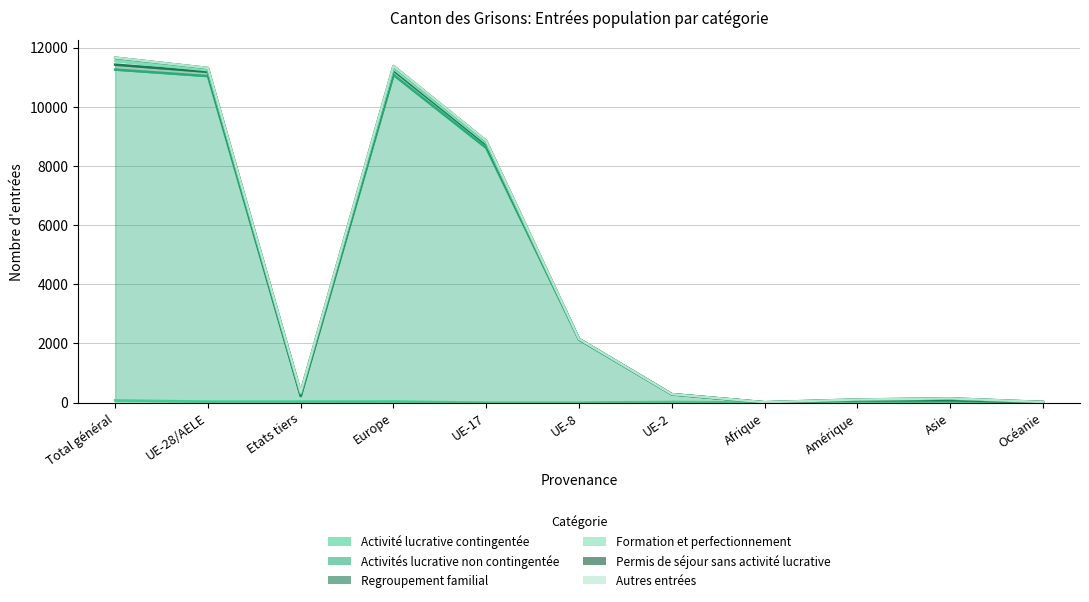

What position from the right is Amérique?

3